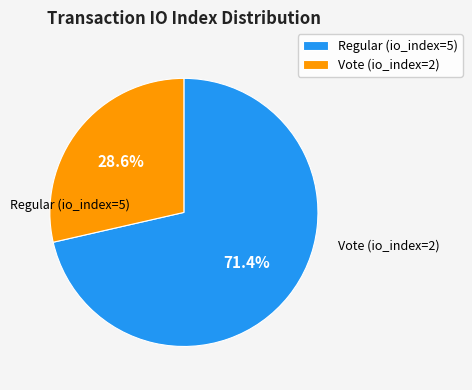

To the nearest percent, what is the average slice percentage?

50%